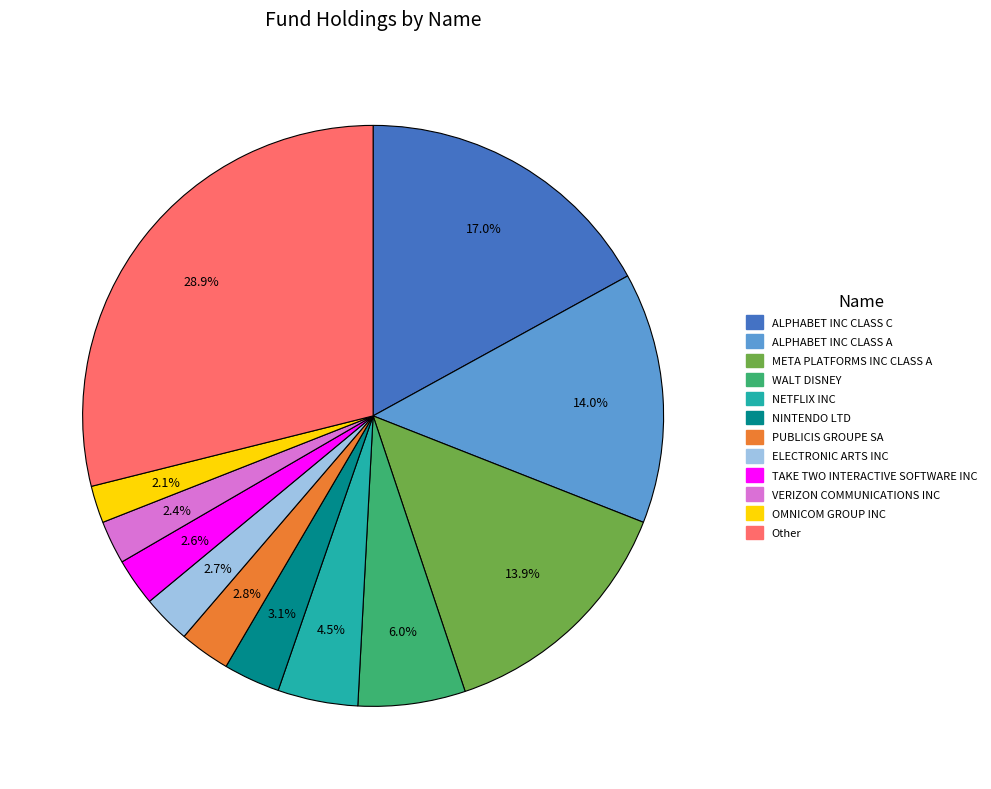

To the nearest percent, what percentage of the pie is Other?

29%